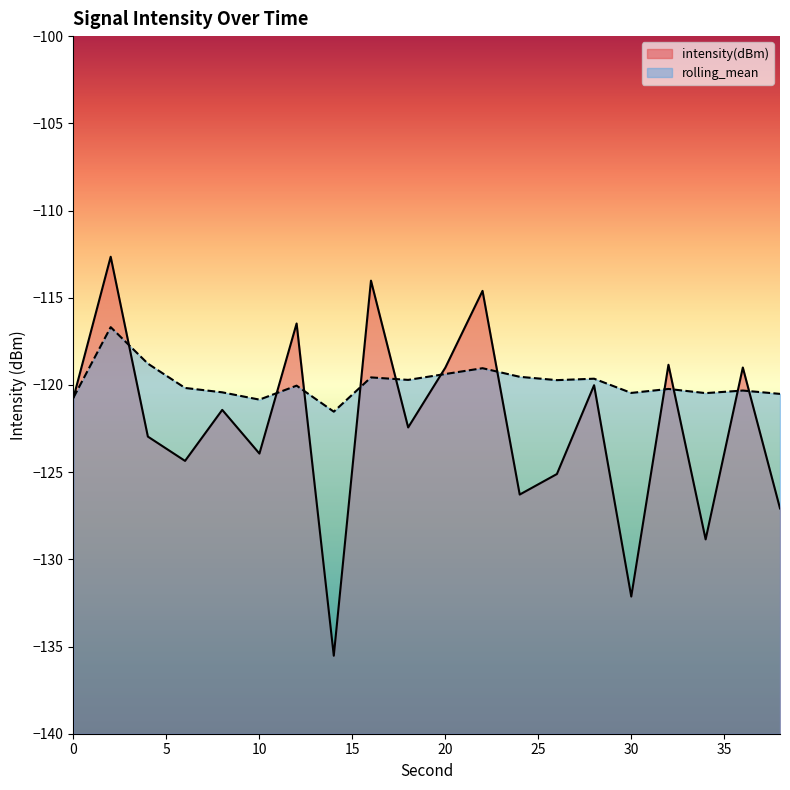

What is the value of the intensity(dBm) point at the 1st from the left?

-120.7